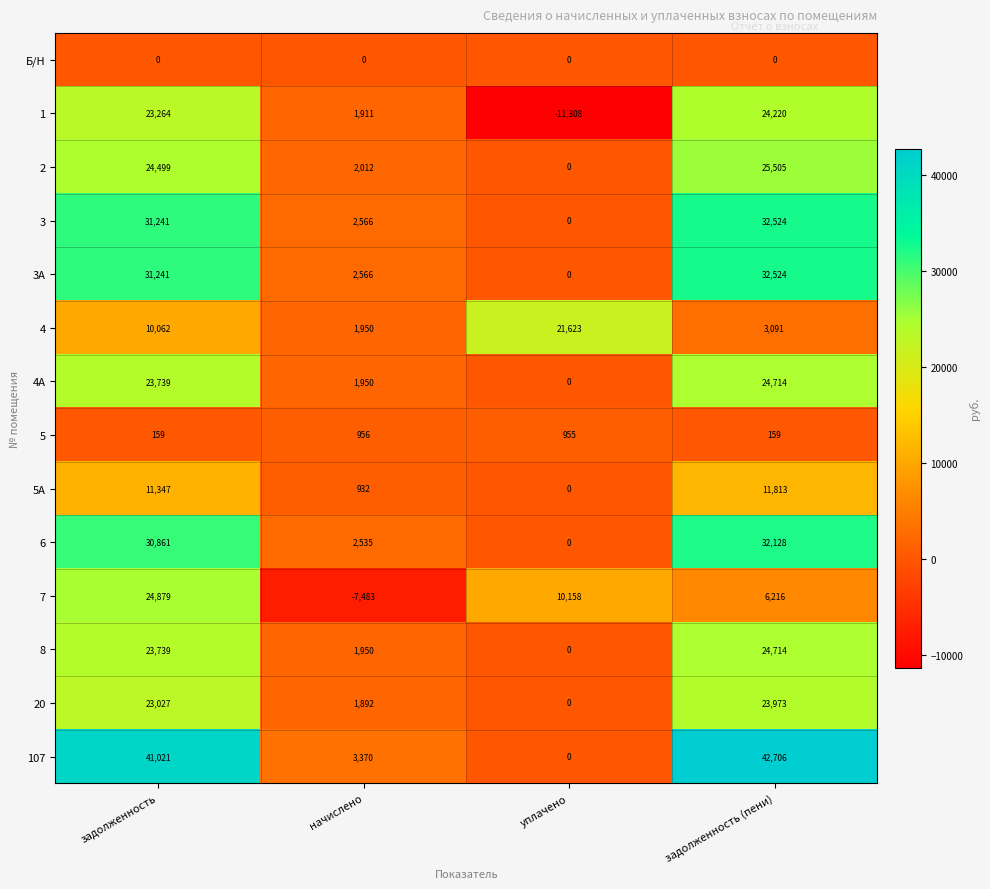

List the labels in order of 3А value, largest first.

задолженность (пени), задолженность, начислено, уплачено